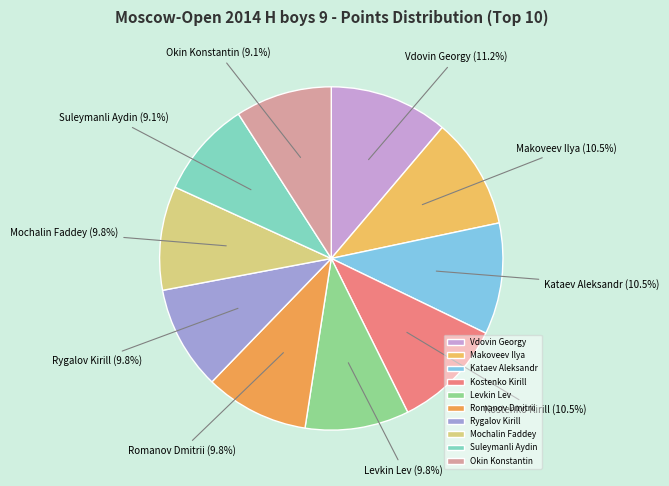

How many slices are in this pie chart?

10